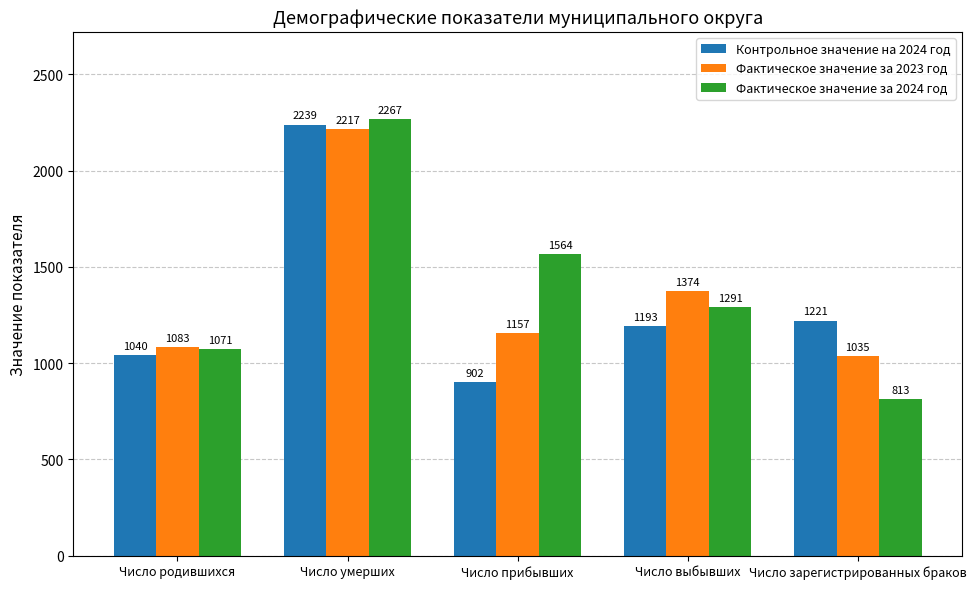

What is the difference between the Фактическое значение за 2023 год values at Число зарегистрированных браков and Число выбывших?

339